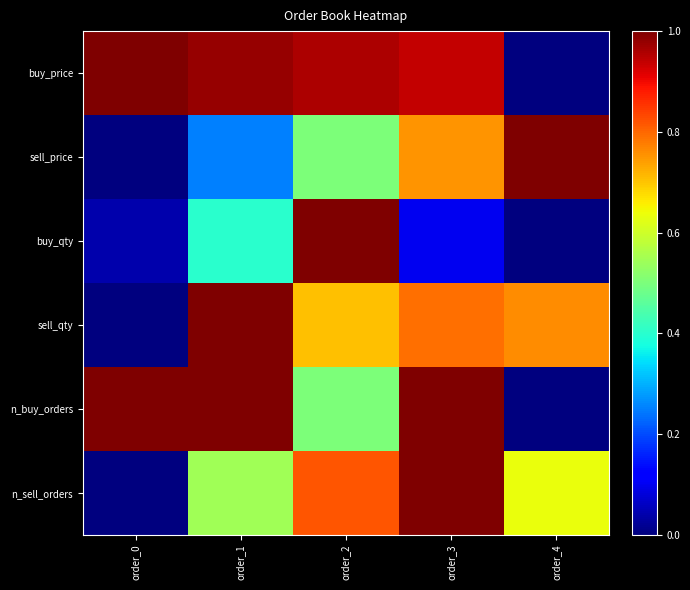

Reading right to left, what are all the values shown in this chart?

buy_price: order_4=0.0	order_3=0.9	order_2=1.0	order_1=1.0	order_0=1.0
sell_price: order_4=1.0	order_3=0.8	order_2=0.5	order_1=0.2	order_0=0.0
buy_qty: order_4=0.0	order_3=0.1	order_2=1.0	order_1=0.4	order_0=0.0
sell_qty: order_4=0.8	order_3=0.8	order_2=0.7	order_1=1.0	order_0=0.0
n_buy_orders: order_4=0.0	order_3=1.0	order_2=0.5	order_1=1.0	order_0=1.0
n_sell_orders: order_4=0.6	order_3=1.0	order_2=0.8	order_1=0.5	order_0=0.0